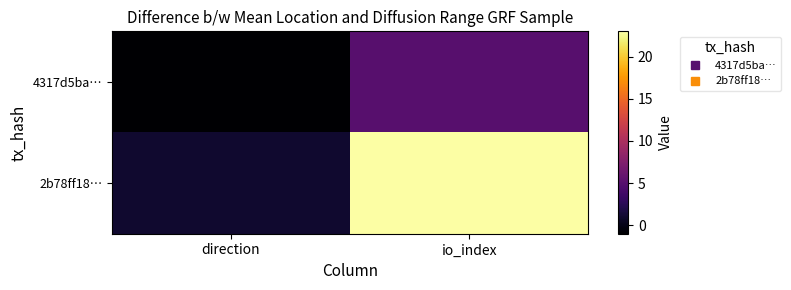

Reading left to right, list all the values displayed in this chart.

4317d5ba…: direction=-1	io_index=5
2b78ff18…: direction=1	io_index=23